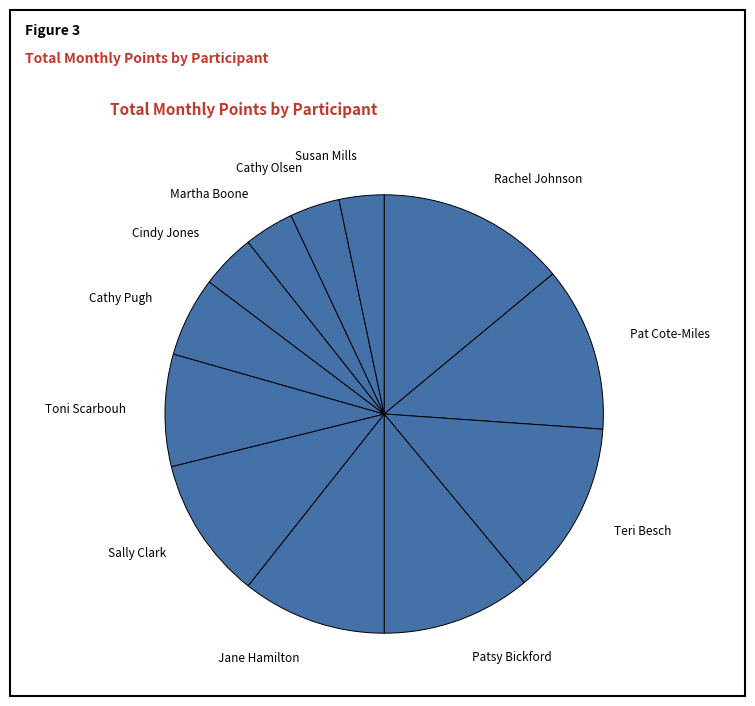

What is the ratio of the value at Jane Hamilton to the value at Pat Cote-Miles?

0.9